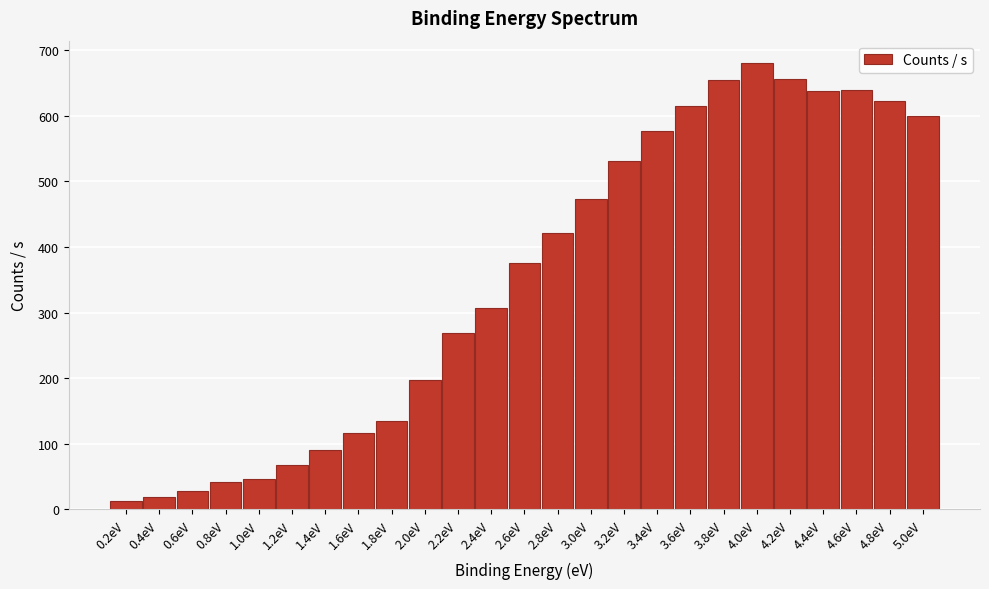

What is the difference between the maximum and minimum values?

667.7